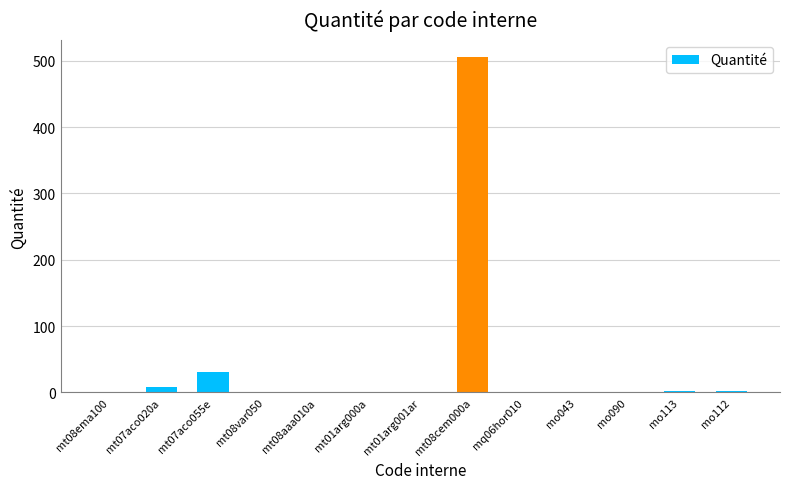

At which label is the value closest to 253?

mt07aco055e